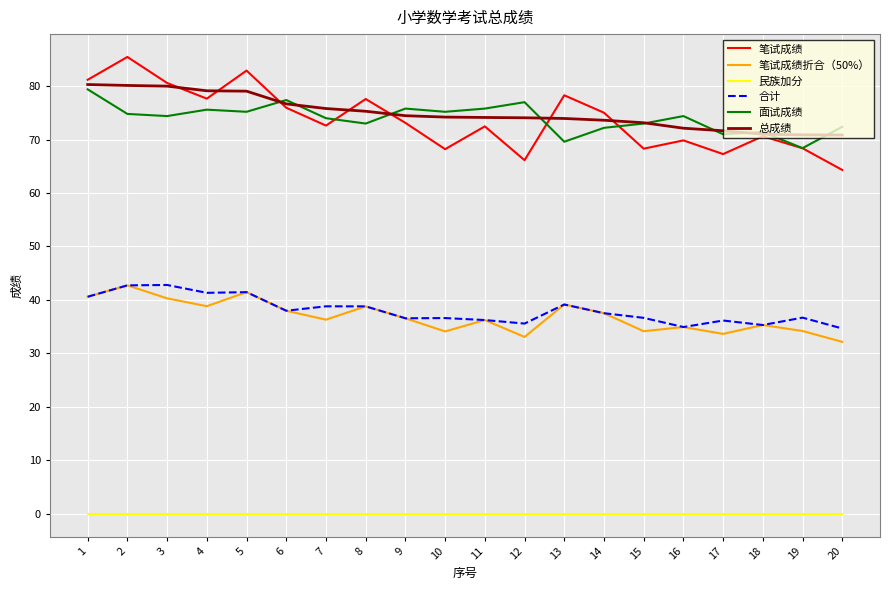

At how many categories does at least one series exceed 66?

20